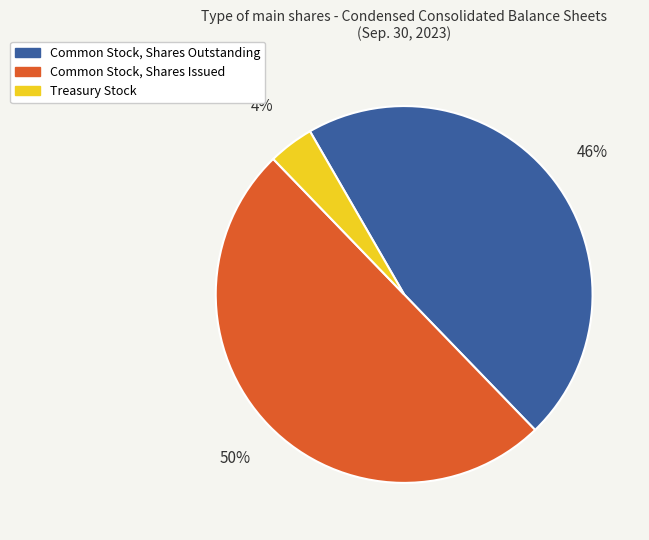

To the nearest percent, what is the combined percentage of Treasury Stock and Common Stock, Shares Outstanding?

50%